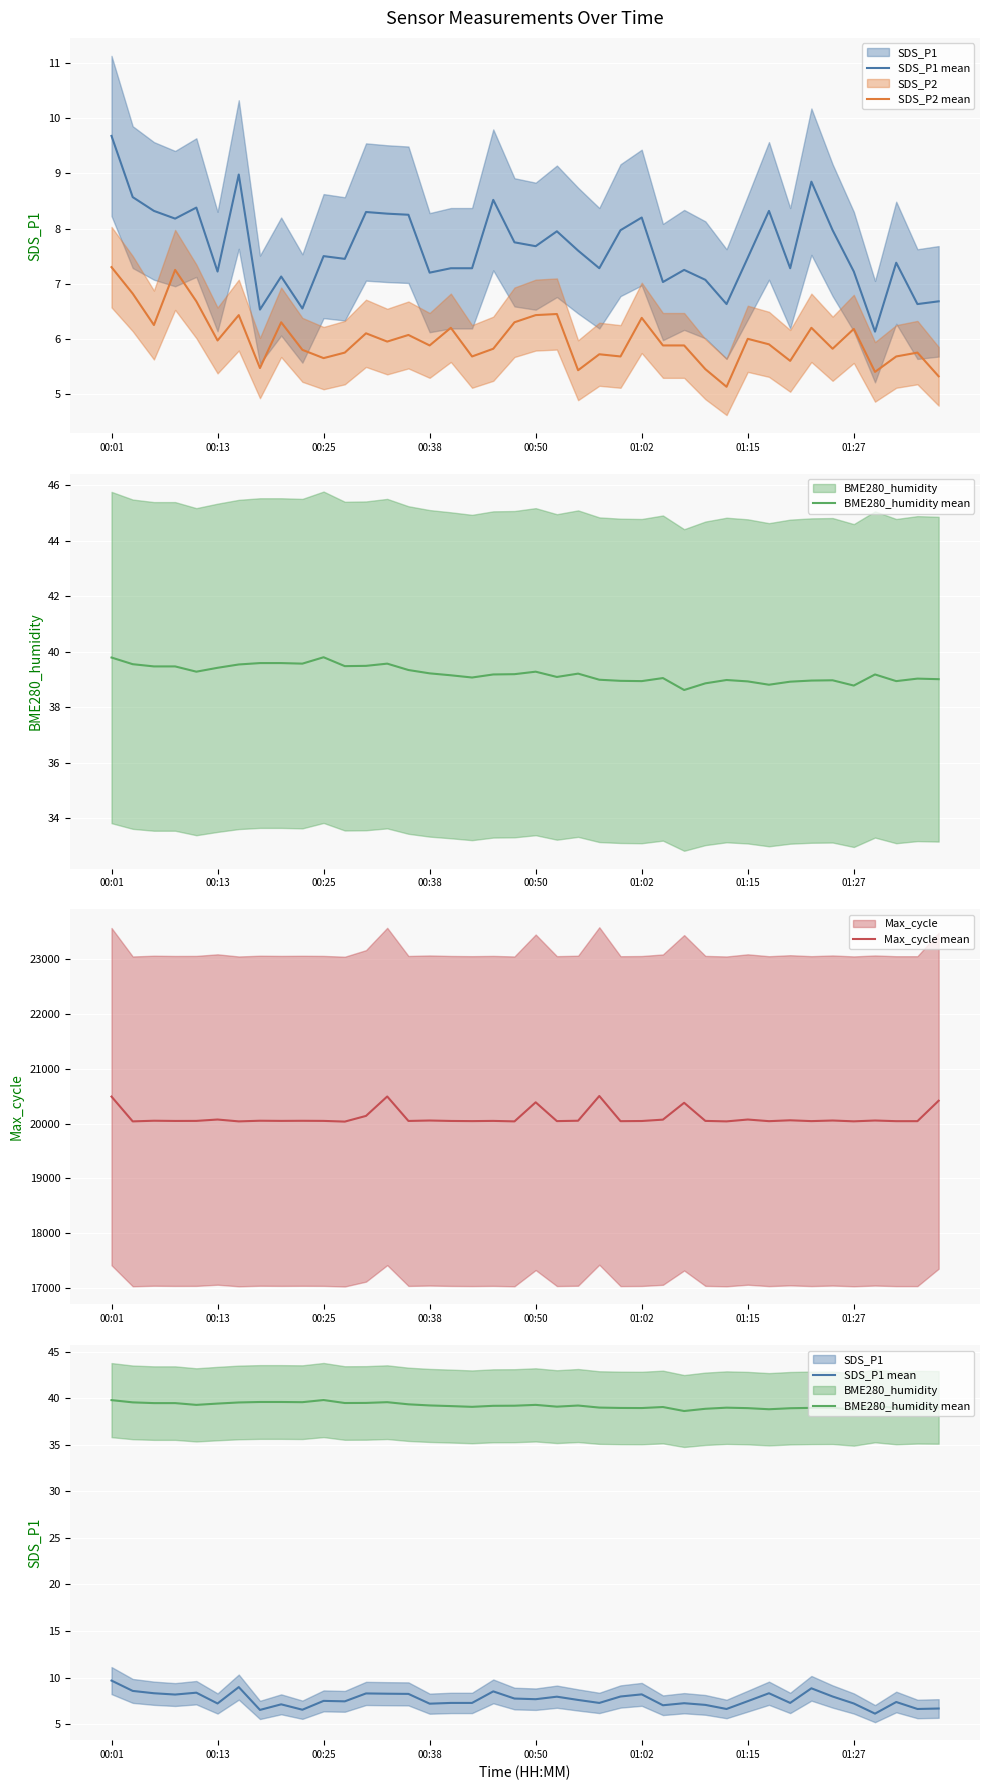

True or false: SDS_P2 mean and BME280_humidity mean cross at least once.

False